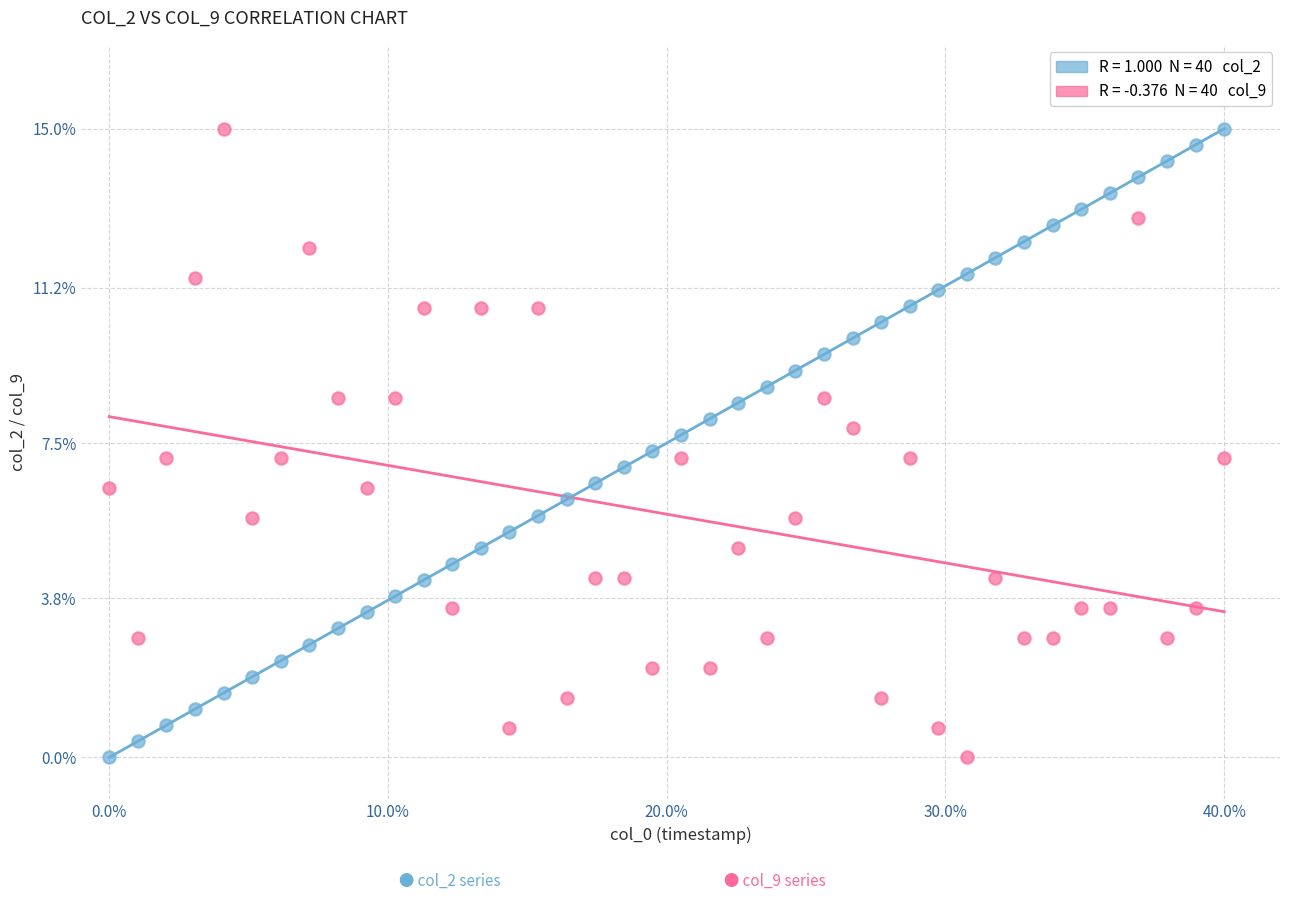

Across all data points, what is the range of Y values (max minus min)?

15.0